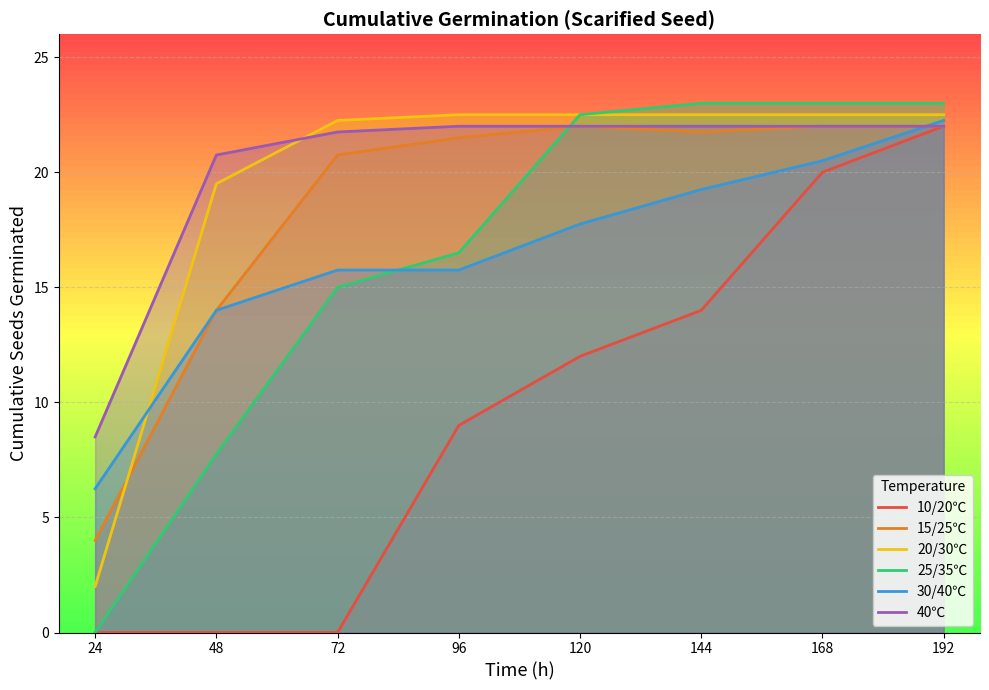

True or false: 10/20℃ and 25/35℃ cross at least once.

False